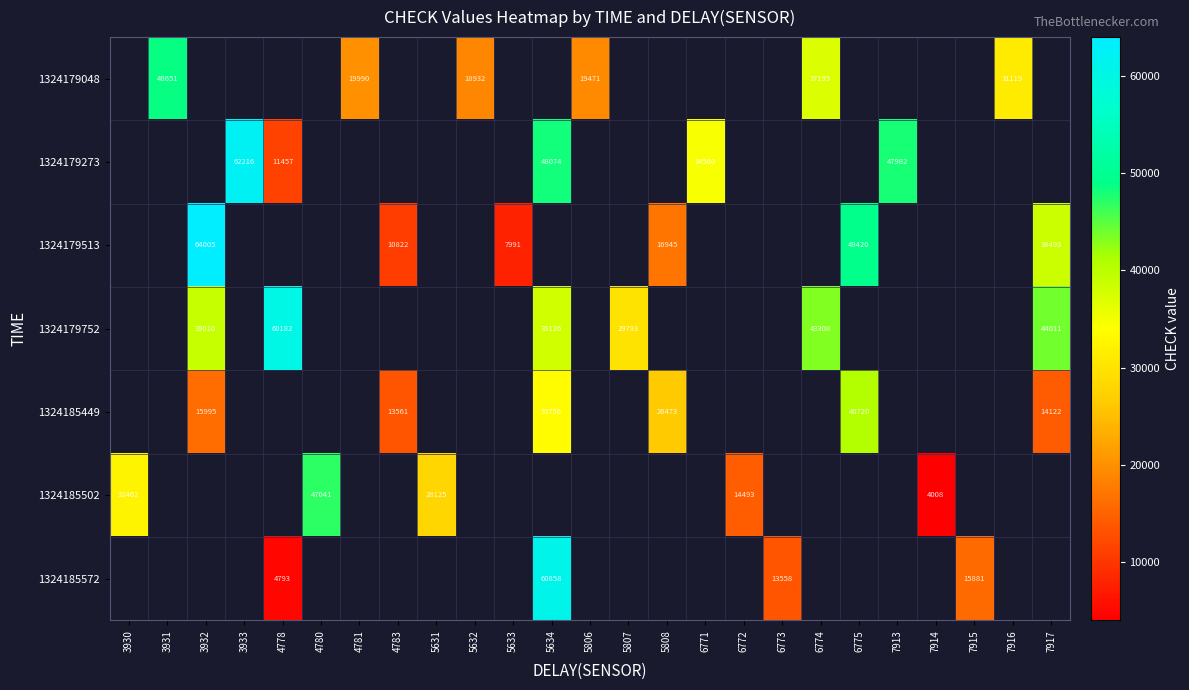

True or false: 1324185502 has a value of 28709 at 4780.

False